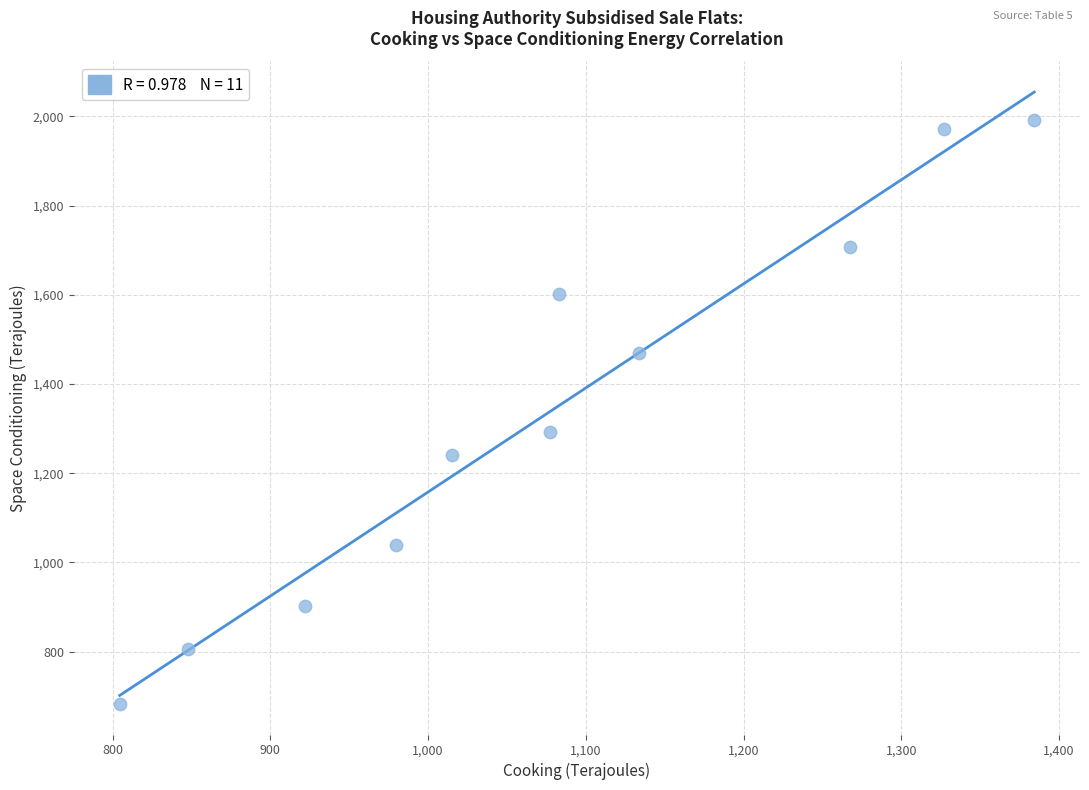

What Y value in the scatter plot is closest to 1336?

1293.0